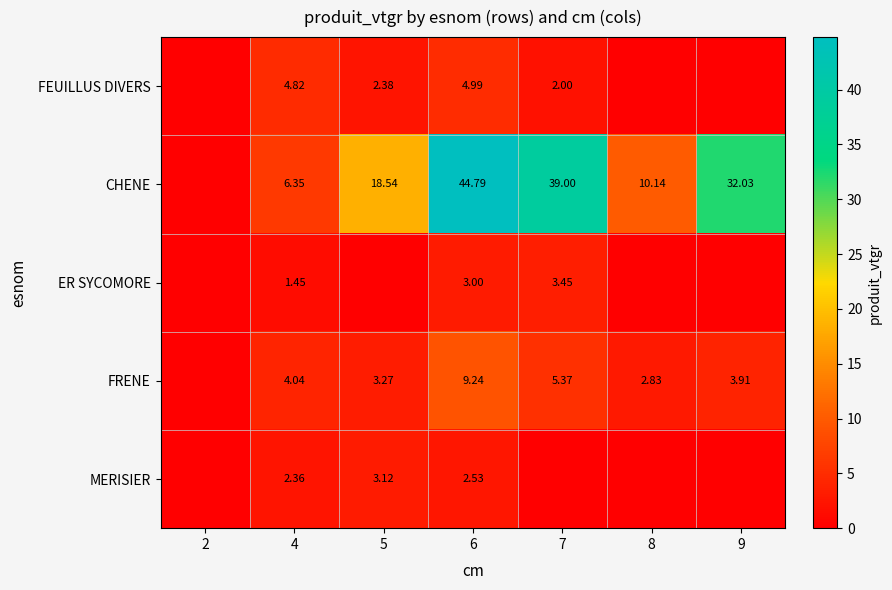

At which category is the sum across all series the highest?

6